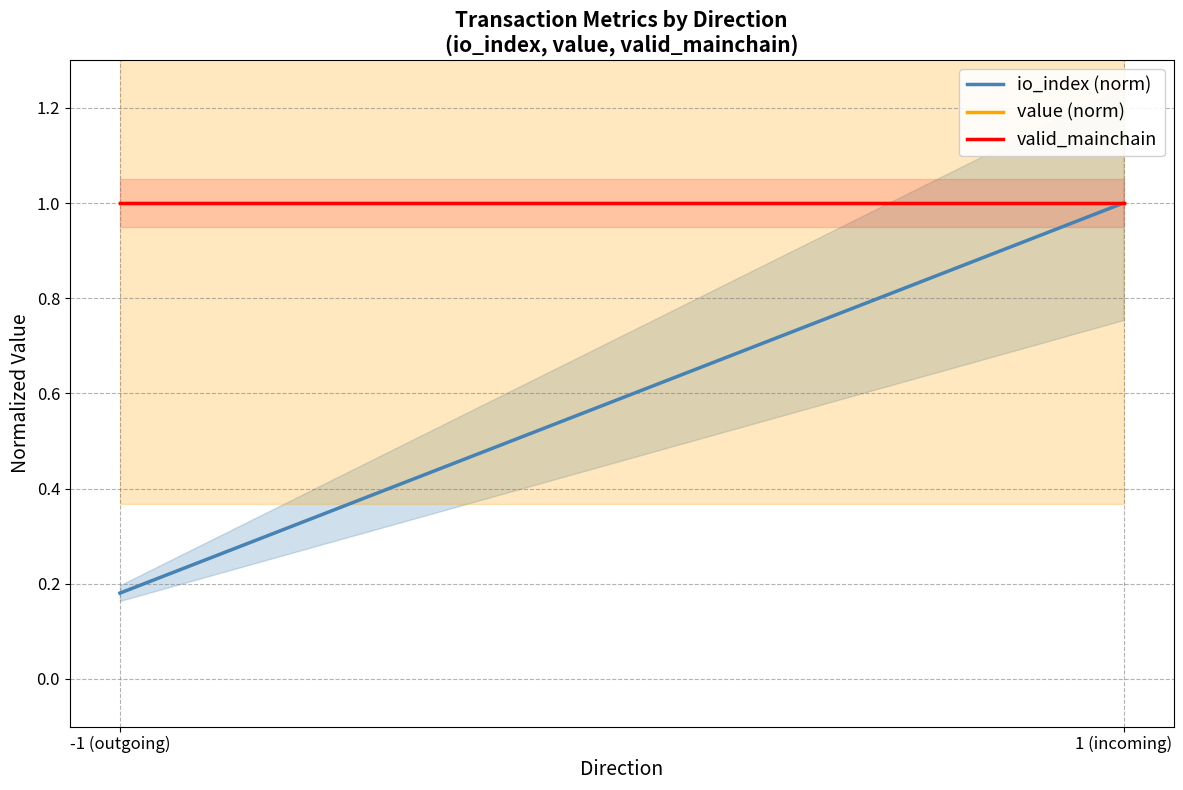

What is the smallest value displayed?

0.2